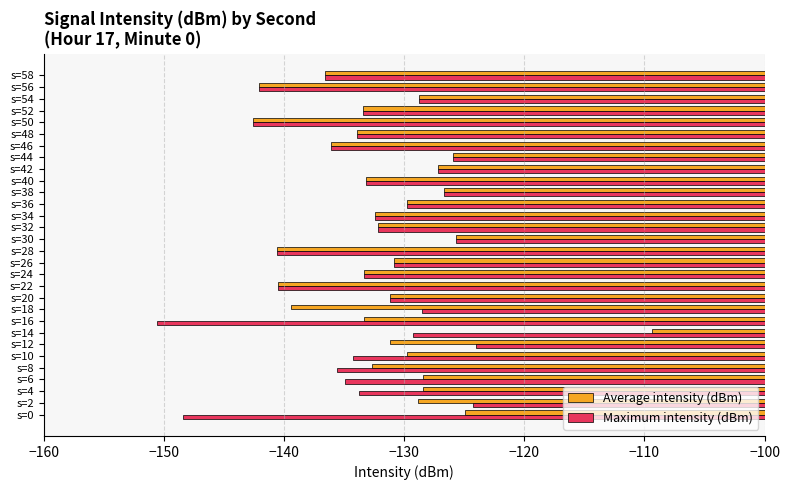

What is the sum of the Average intensity (dBm) values at s=12 and s=34?

-263.6